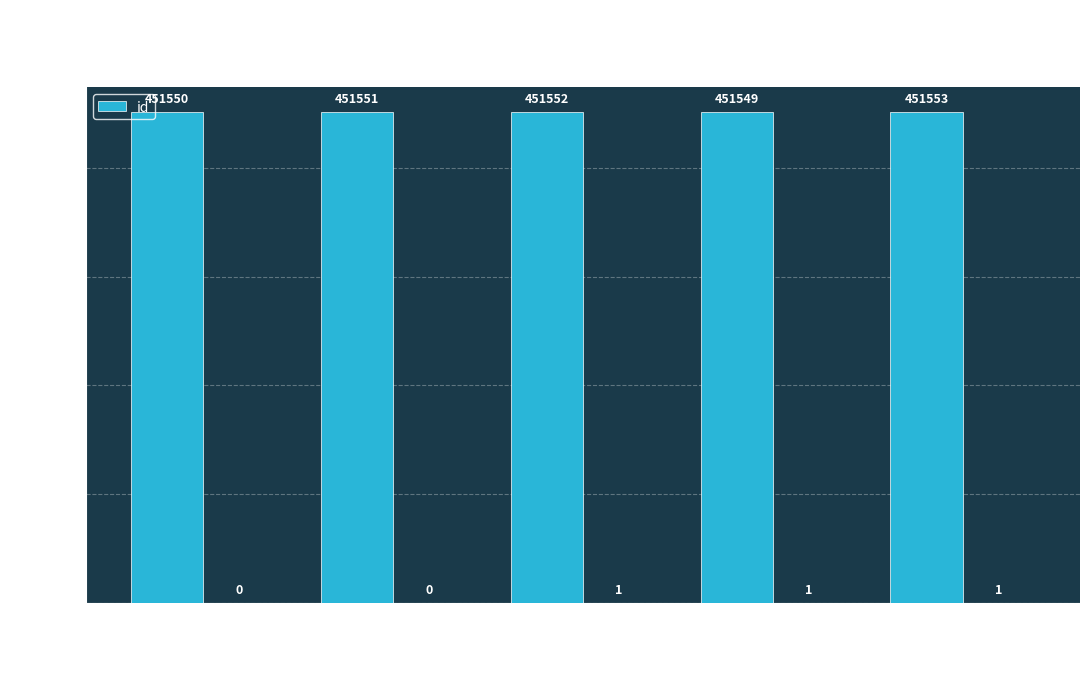

Count the values in the range 451550 to 451552.

3